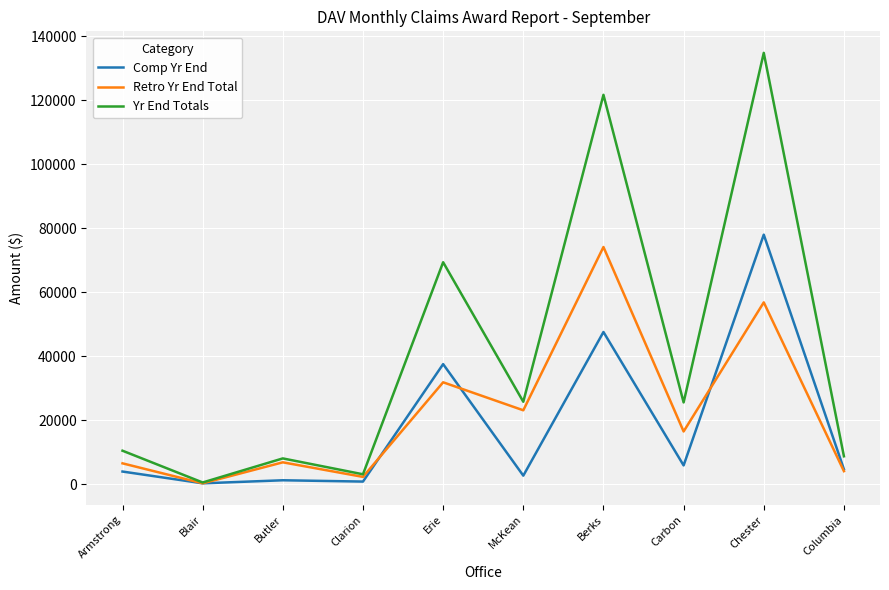

What is the sum of all Comp Yr End values?

182596